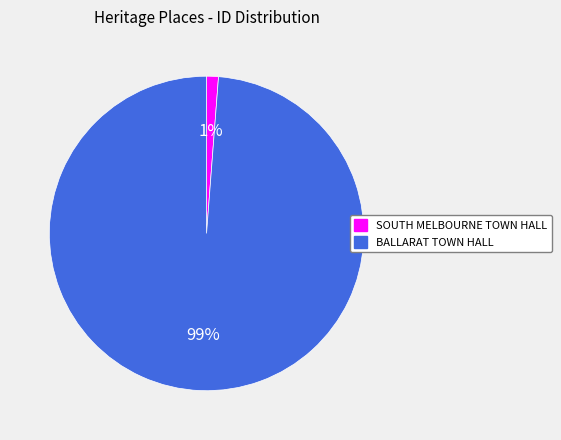

Rank the categories by value from highest to lowest.

BALLARAT TOWN HALL, SOUTH MELBOURNE TOWN HALL